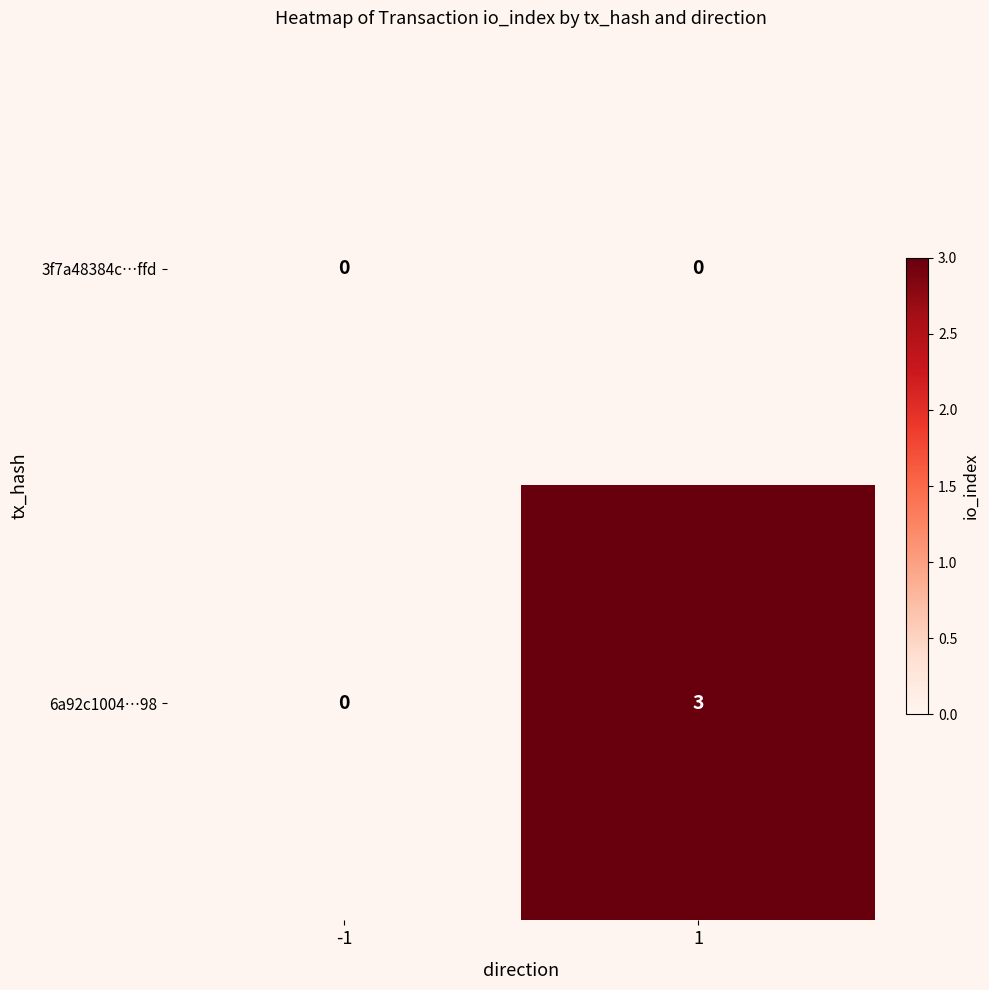

Which series has the largest range (max minus min)?

6a92c1004…98